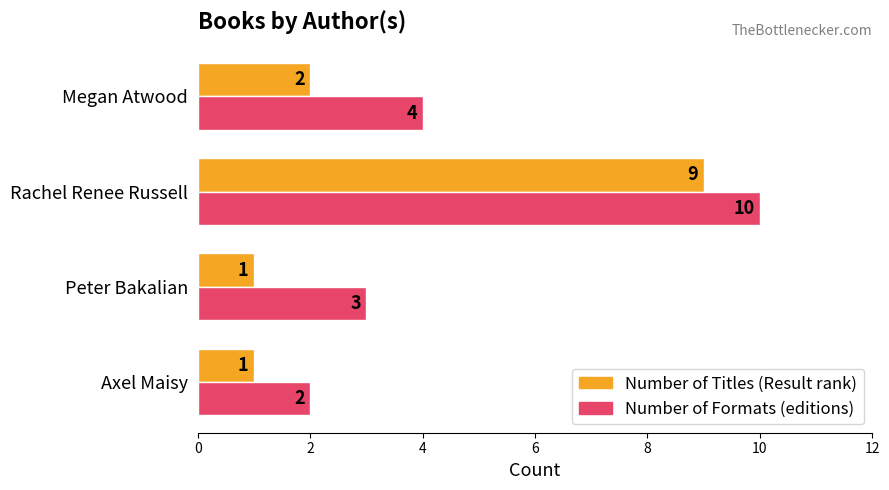

Where is Number of Titles (Result rank) nearest to the value 5?

Megan Atwood